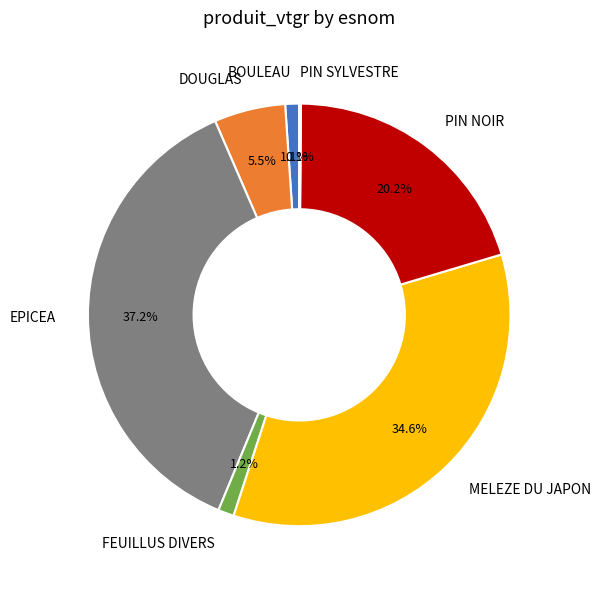

What is the ratio of the value at PIN NOIR to the value at DOUGLAS?

3.7